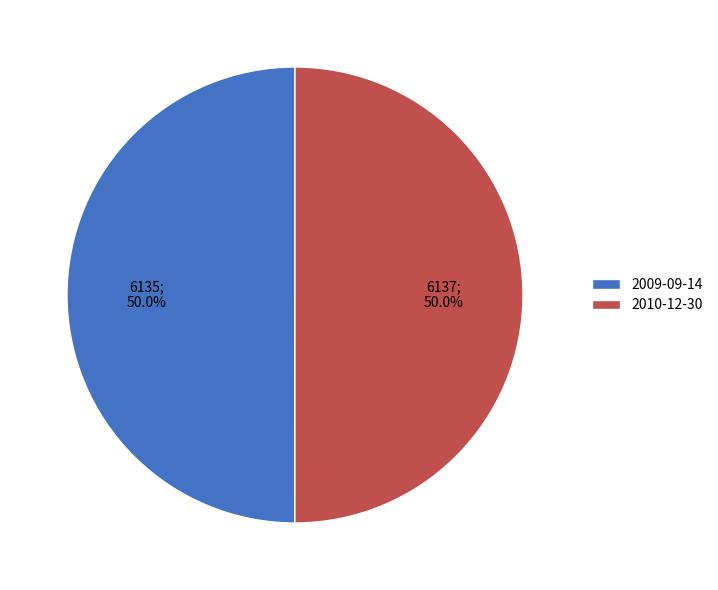

To the nearest percent, what is the combined percentage of 2009-09-14 and 2010-12-30?

100%